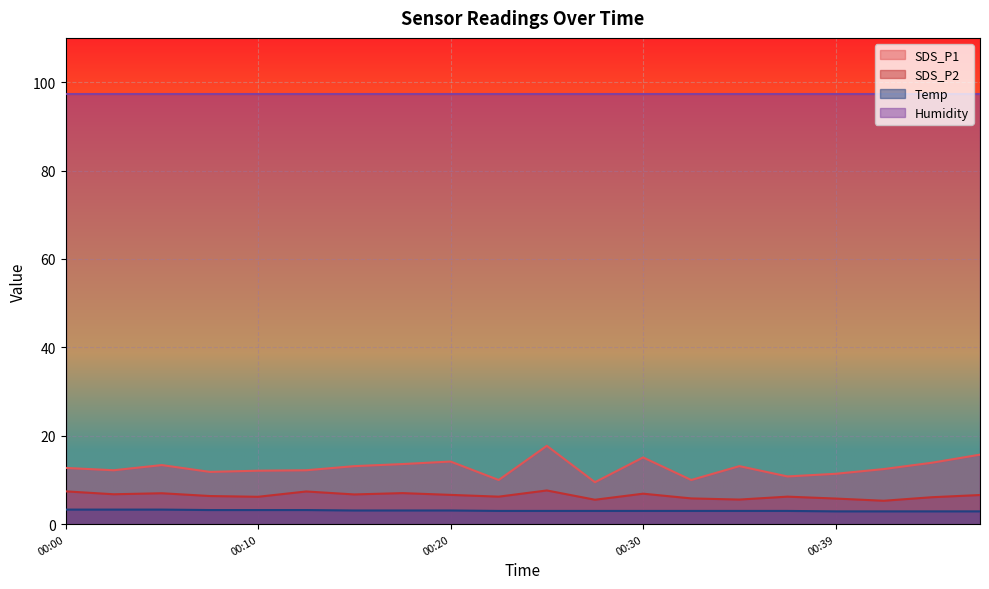

What is the difference between the maximum and second lowest values in the Temp series?

0.4